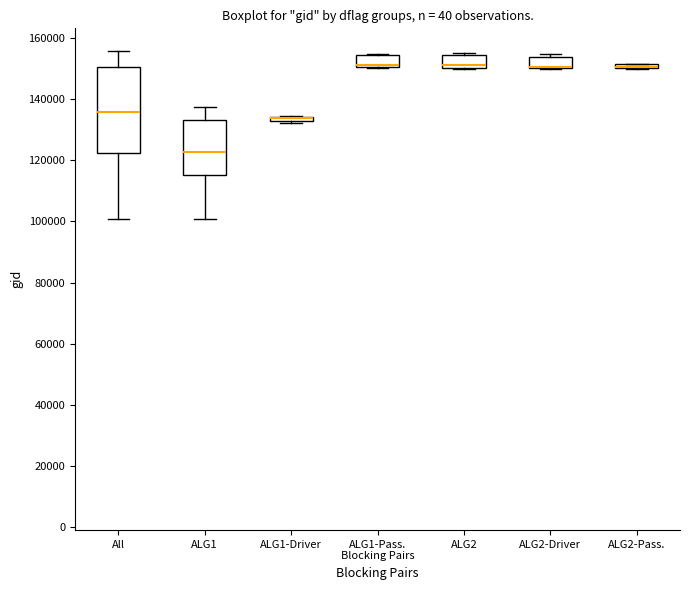

Which box is the tallest, from its lower edge to its upper edge?

All